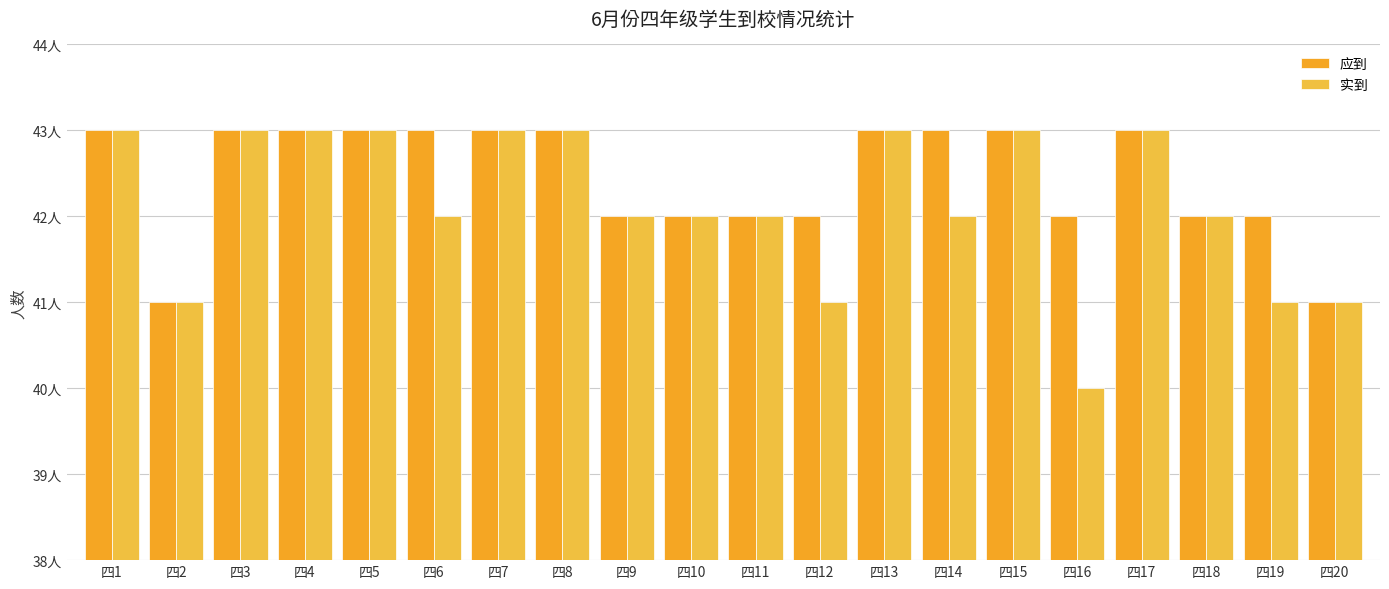

Are the bars grouped side by side (vs. stacked)?

Yes